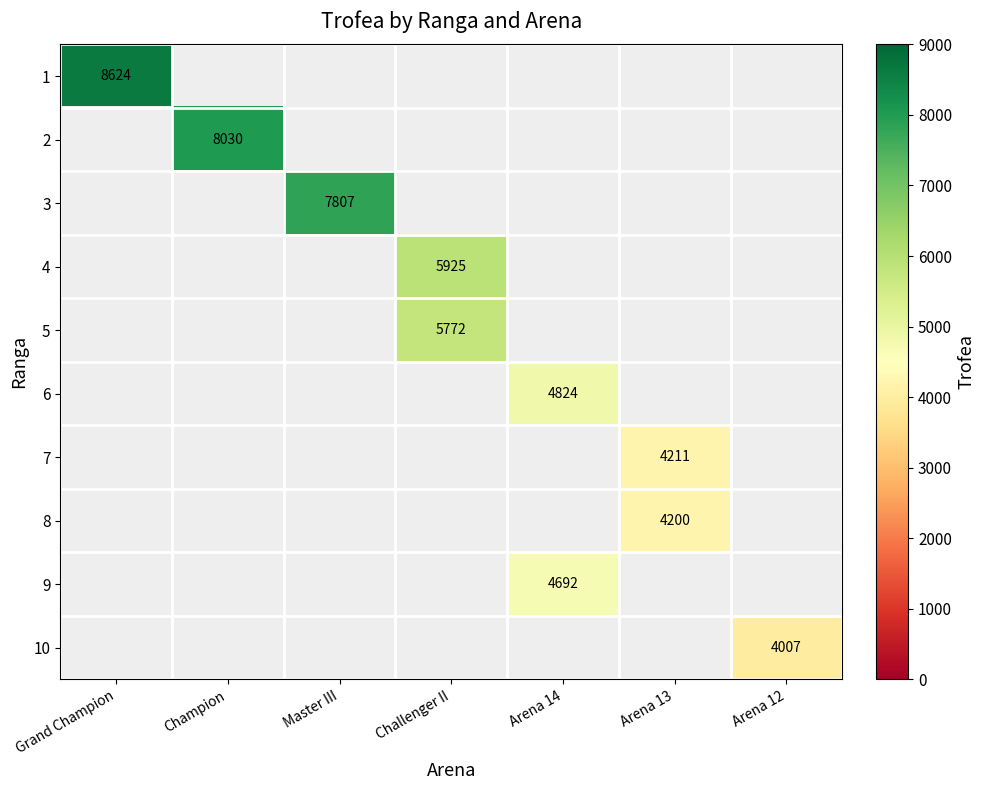

How many distinct data groups are displayed?

10